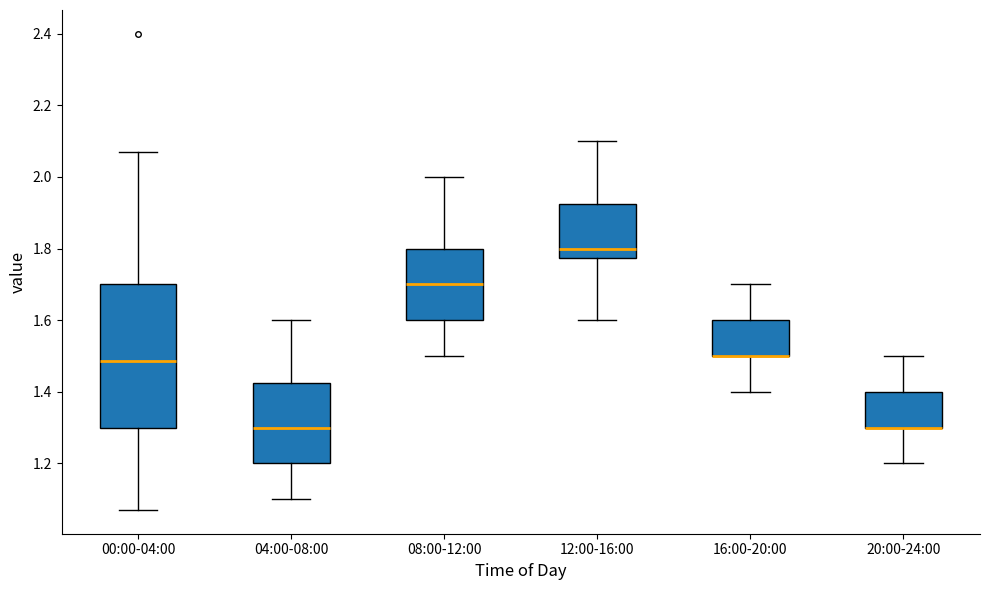

Reading left to right, transcribe this box plot: for each box, give where its median line is, the range the box spans, and where its two whiskers end, as read against the y-axis. The values are not printed on the chart, so give them approximately, as read against the axis.

00:00-04:00: median 1.48, box 1.30 to 1.70, whiskers 1.08 to 2.08
04:00-08:00: median 1.30, box 1.20 to 1.42, whiskers 1.10 to 1.60
08:00-12:00: median 1.70, box 1.60 to 1.80, whiskers 1.50 to 2.00
12:00-16:00: median 1.80, box 1.78 to 1.92, whiskers 1.60 to 2.10
16:00-20:00: median 1.50 (drawn on the box's lower edge), box 1.50 to 1.60, whiskers 1.40 to 1.70
20:00-24:00: median 1.30 (drawn on the box's lower edge), box 1.30 to 1.40, whiskers 1.20 to 1.50